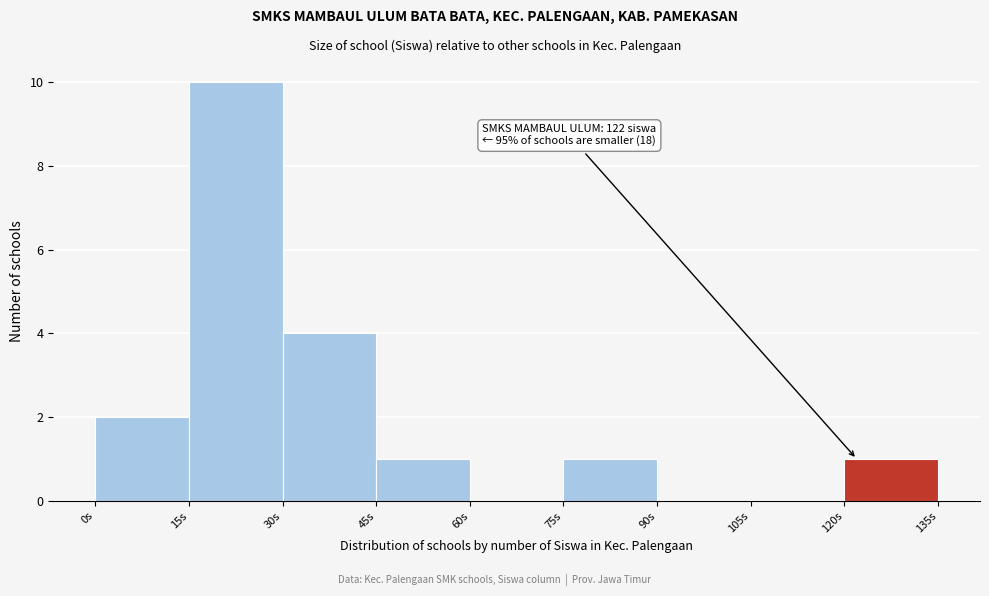

Which range on the x-axis has the tallest bar?

15 to 30